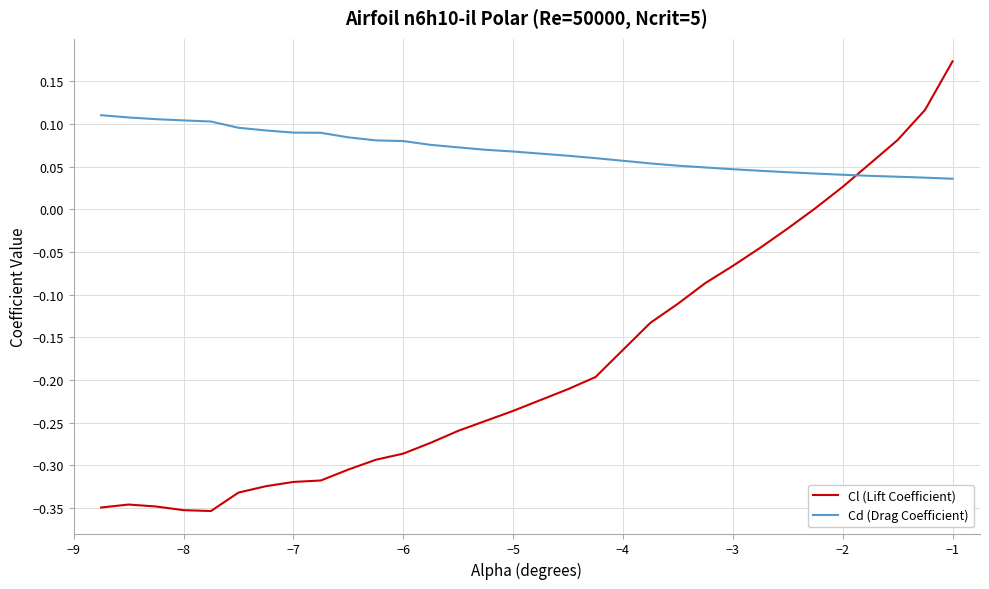

Rank the series by their maximum value, from lowest to highest.

Cd (Drag Coefficient), Cl (Lift Coefficient)